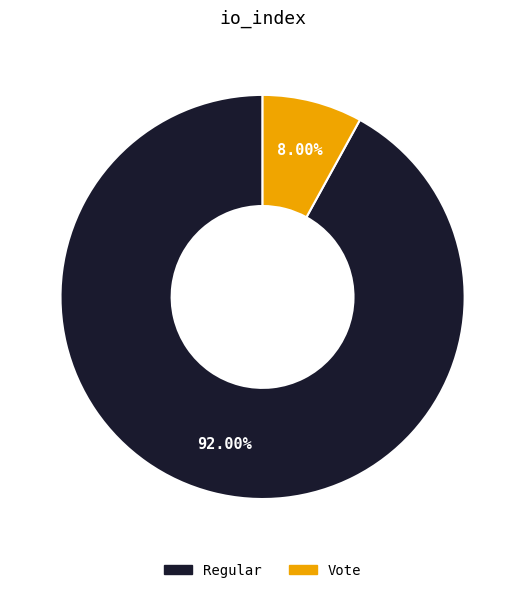

What is the largest slice in the pie chart?

Regular